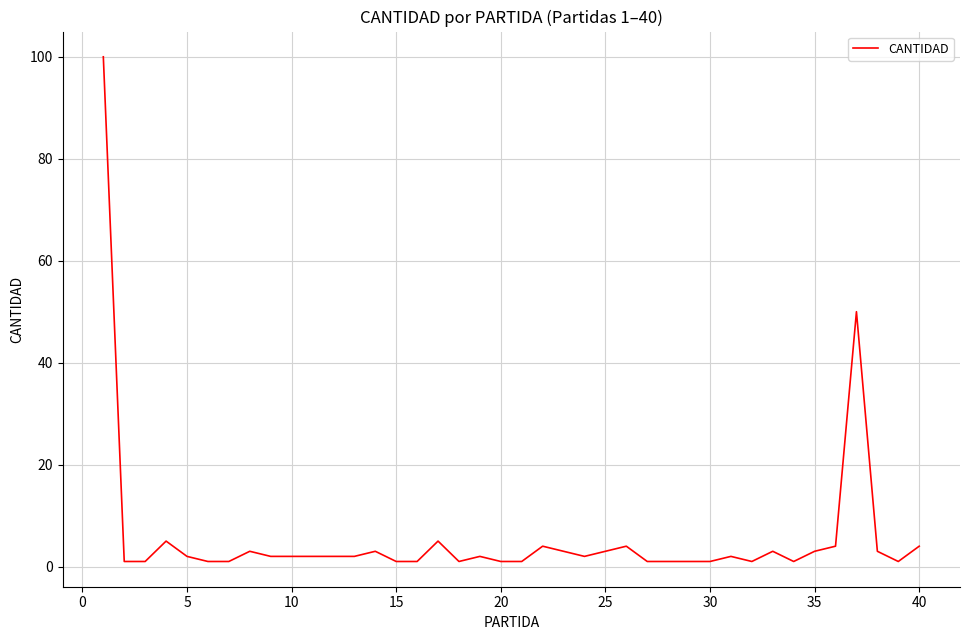

True or false: there are more than 2 points higher than both neighbors.

True